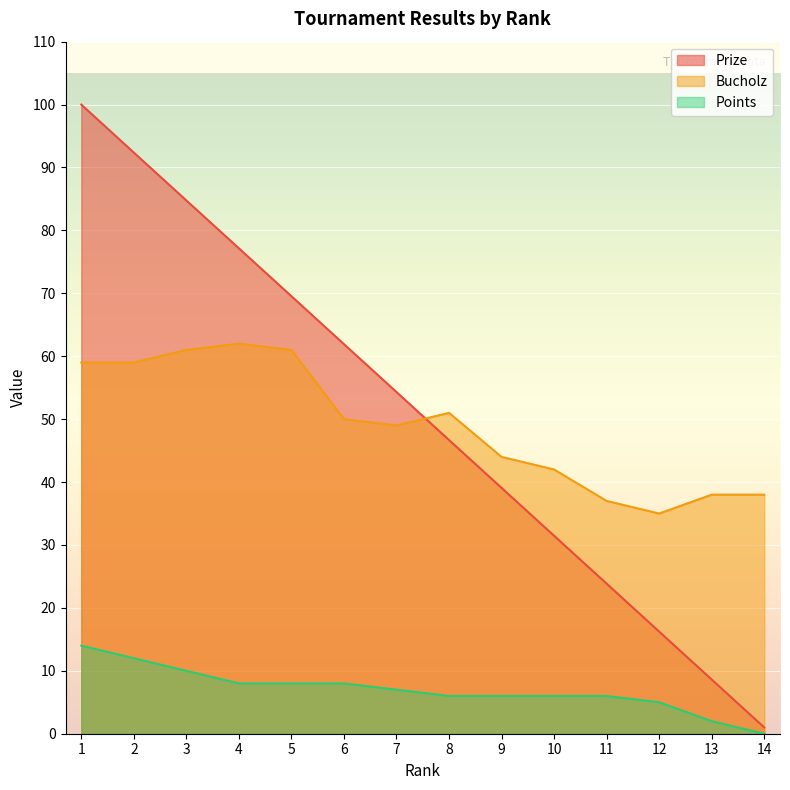

Is the value of Points at 8 greater than the value of Prize at 10?

No